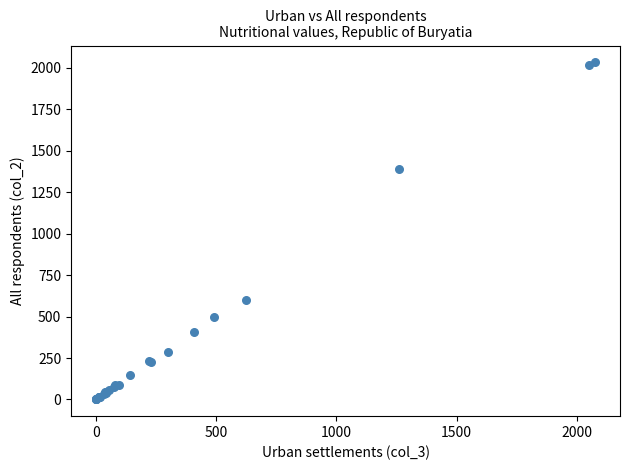

What Y value in the scatter plot is closest to 1016?

1390.3